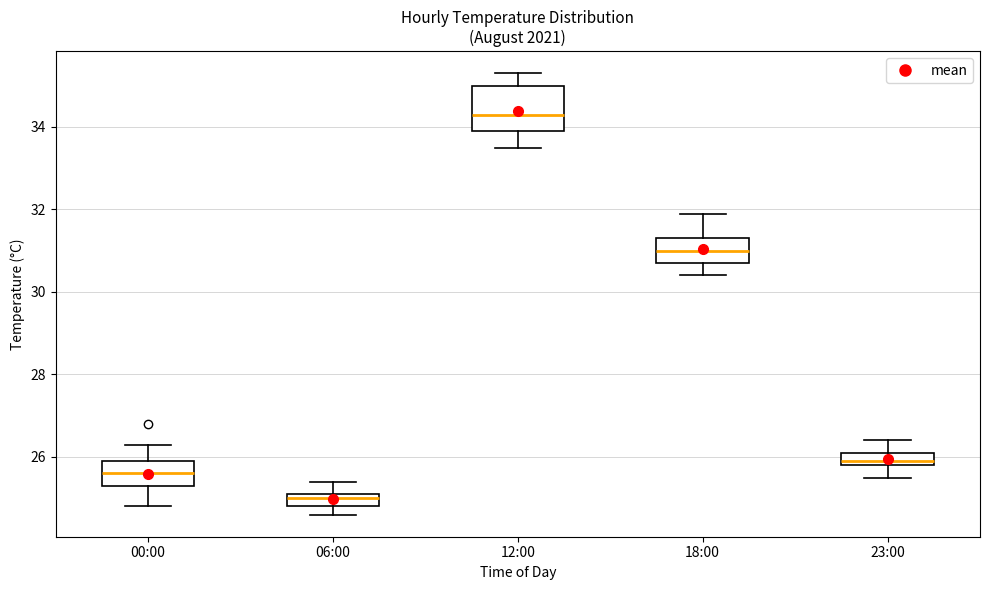

Which box is the tallest, from its lower edge to its upper edge?

12:00